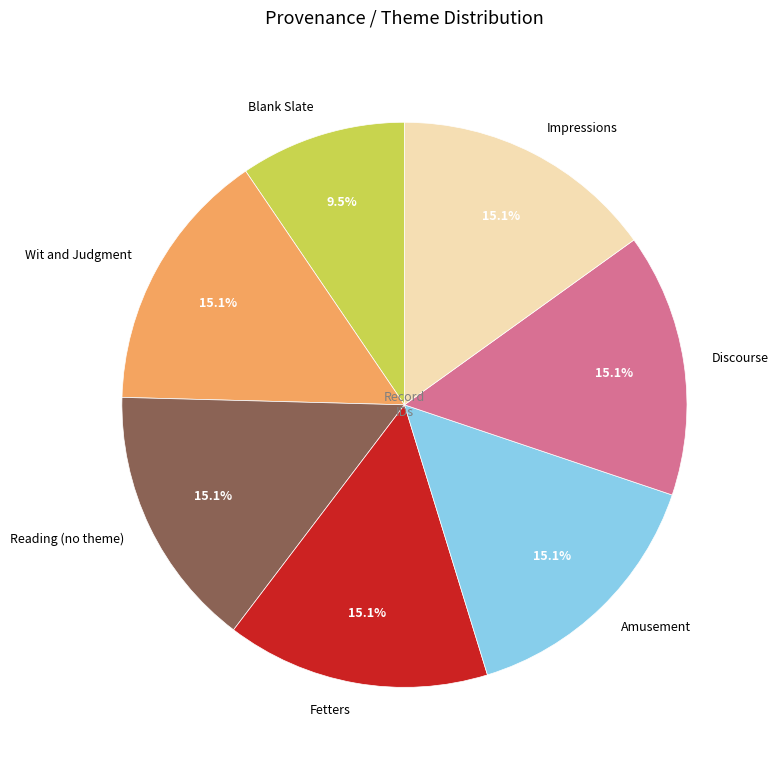

What is the ratio of the value at Fetters to the value at Blank Slate?

1.6